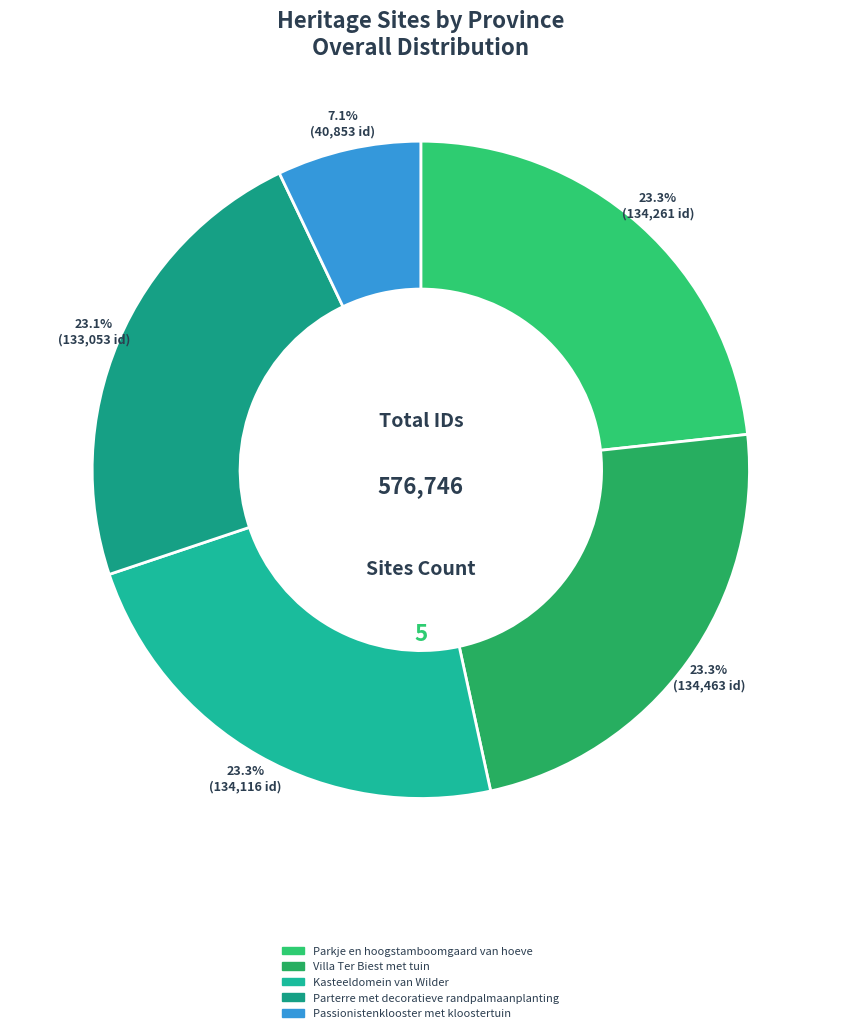

To the nearest percent, what percentage of the pie is Parterre met decoratieve randpalmaanplanting?

23%